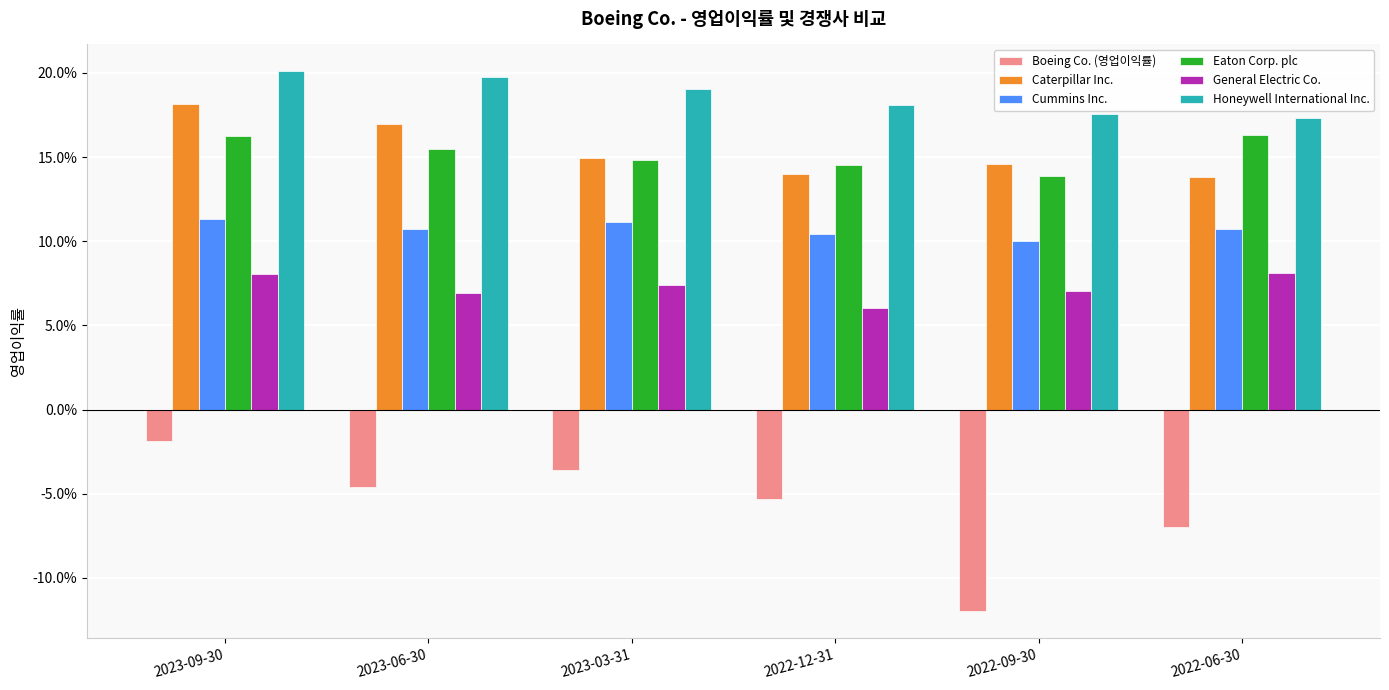

Is the value of General Electric Co. at 2022-09-30 greater than the value of Caterpillar Inc. at 2022-12-31?

No